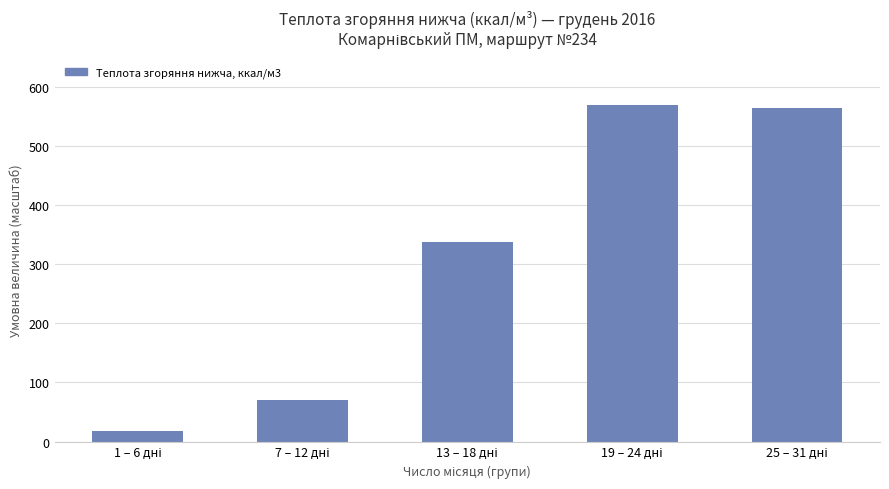

Reading left to right, extract all data points from this chart.

17.2	71.0	337.8	570.0	565.1